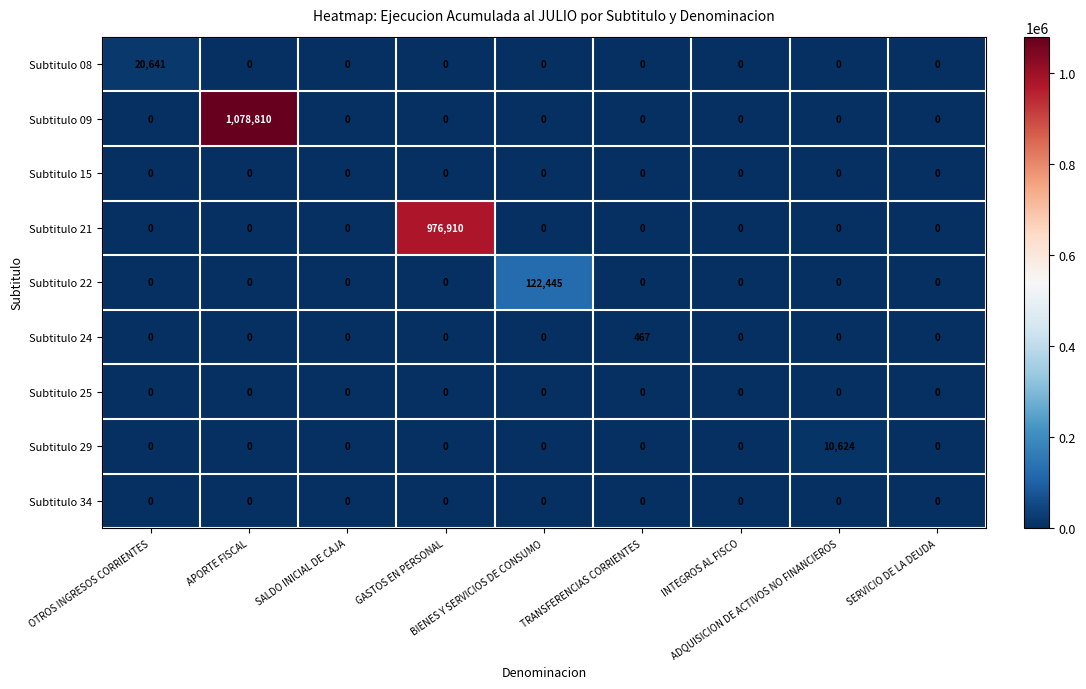

Which series has the widest spread of values?

Subtitulo 09